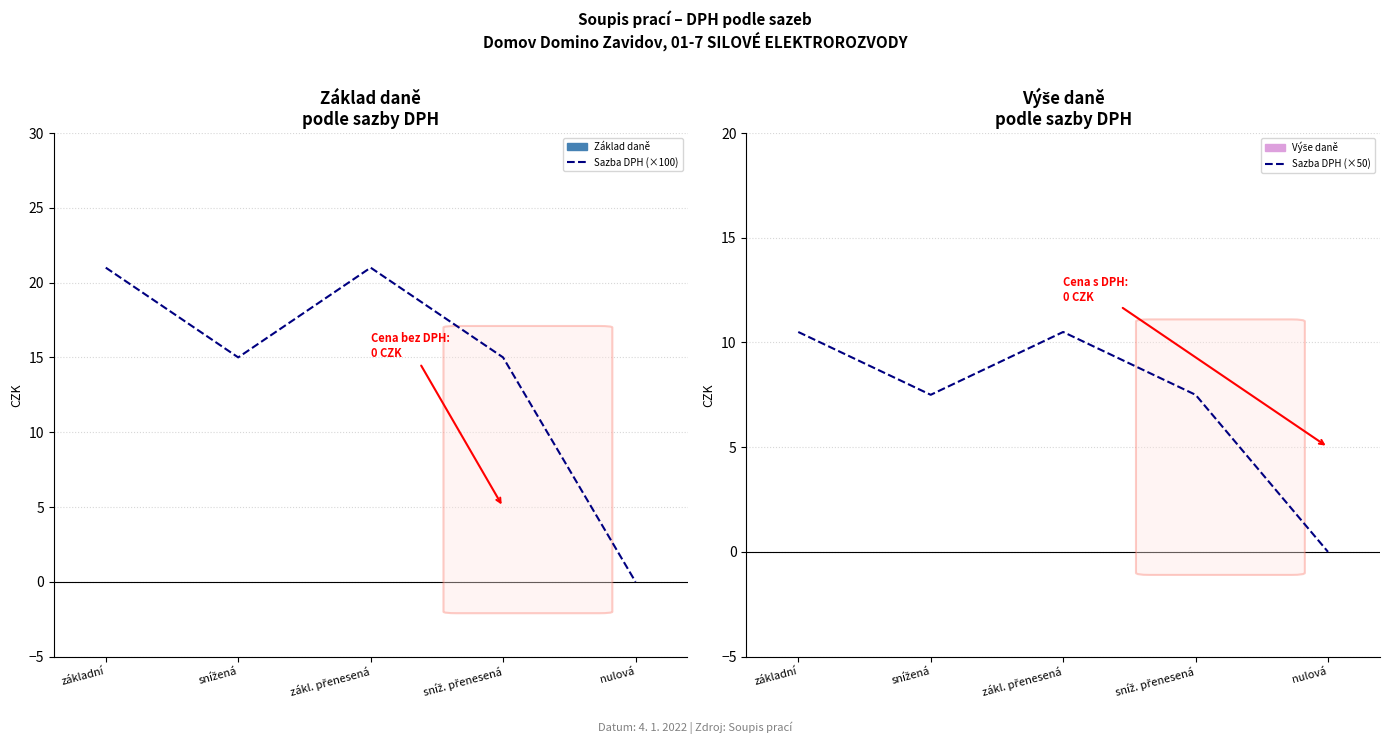

Where does the Sazba DPH (×100) series first go above 15?

základní